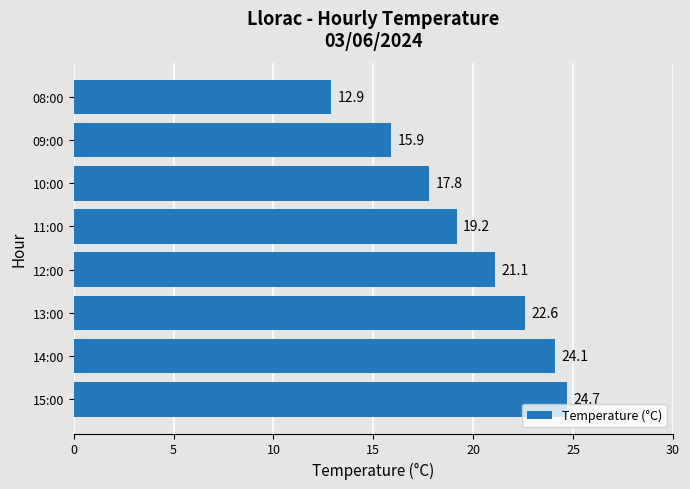

Reading bottom to top, extract all data points from this chart.

24.7	24.1	22.6	21.1	19.2	17.8	15.9	12.9